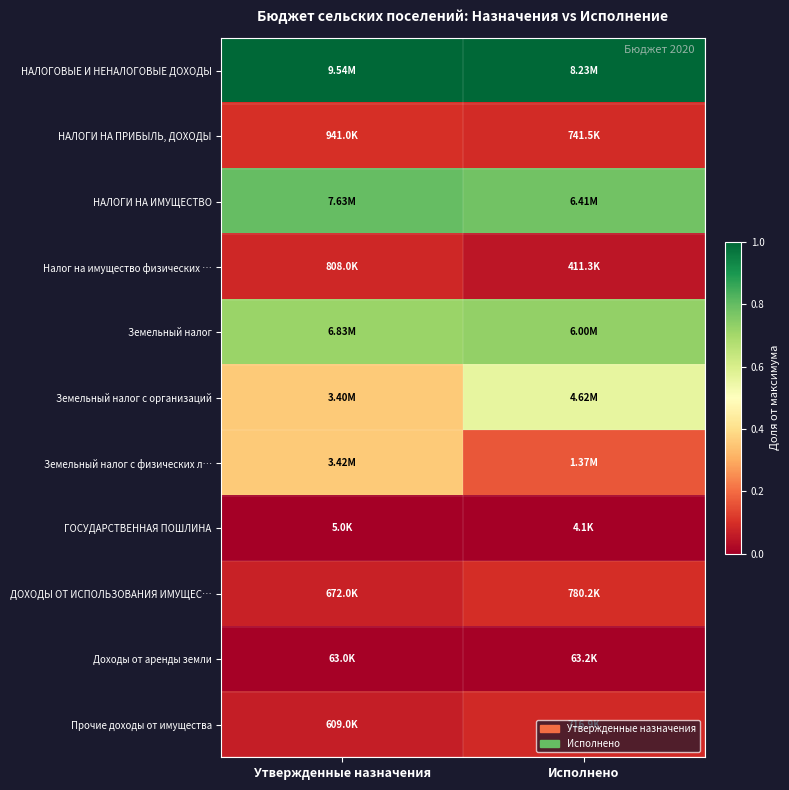

Between Исполнено and Утвержденные назначения, which is larger?

Исполнено